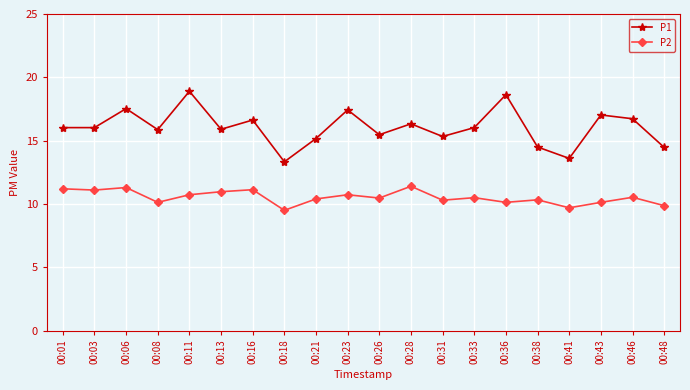

Which category has the highest value in the P1 series?

00:11